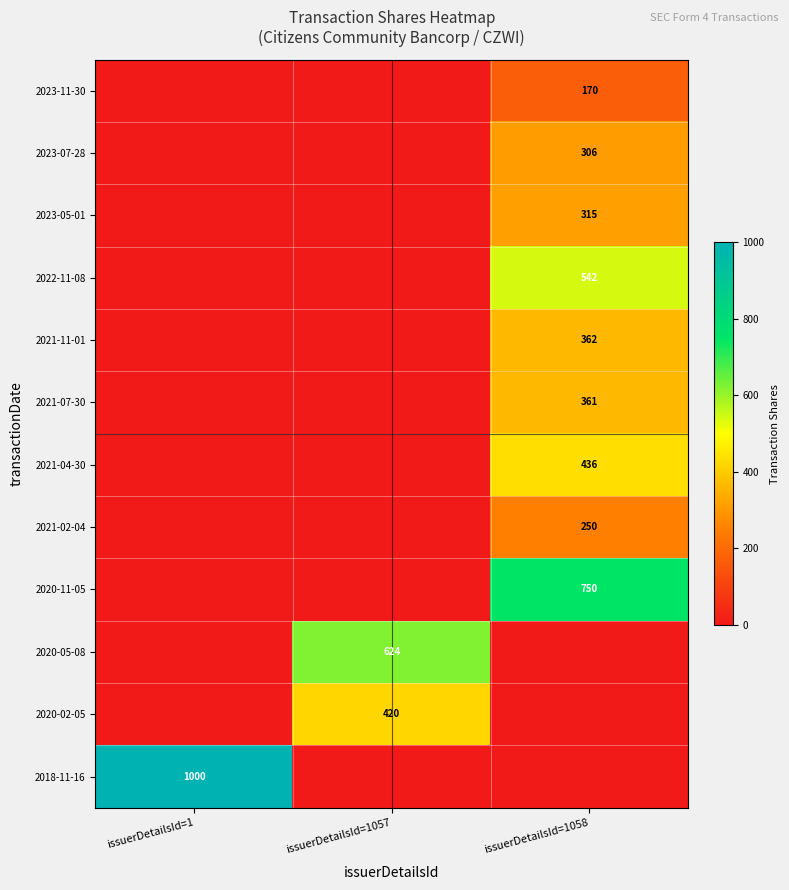

The value of 2021-02-04 at issuerDetailsId=1058 is 250. True or false?

True